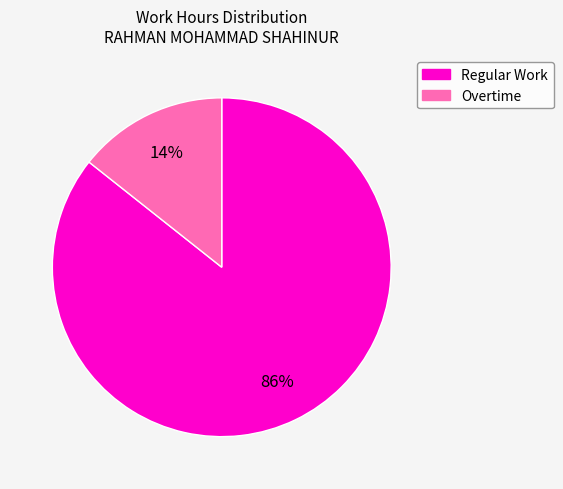

To the nearest percent, what is the average slice percentage?

50%